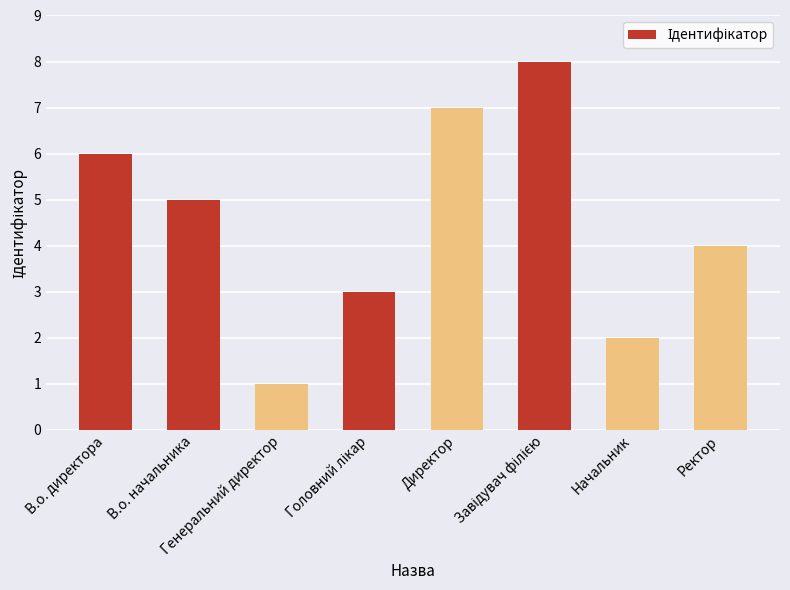

What is the minimum value shown in the chart?

1